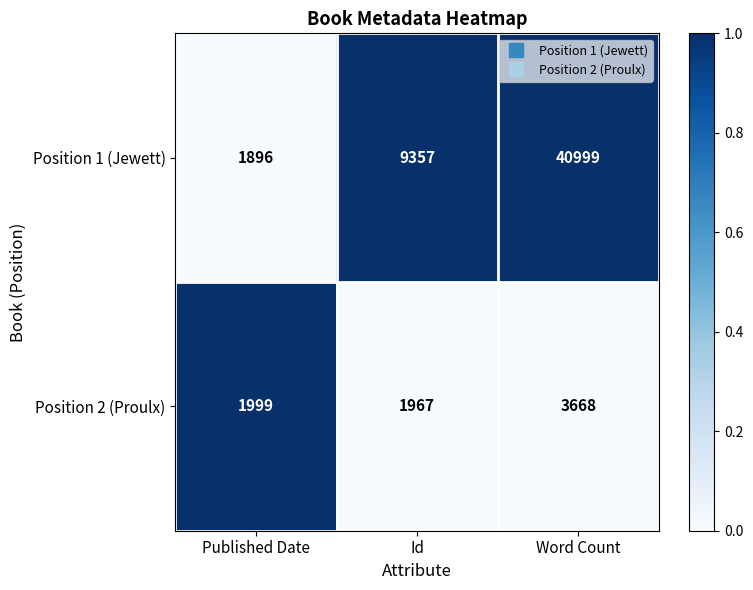

List the labels in order of Position 1 (Jewett) value, smallest first.

Published Date, Id, Word Count